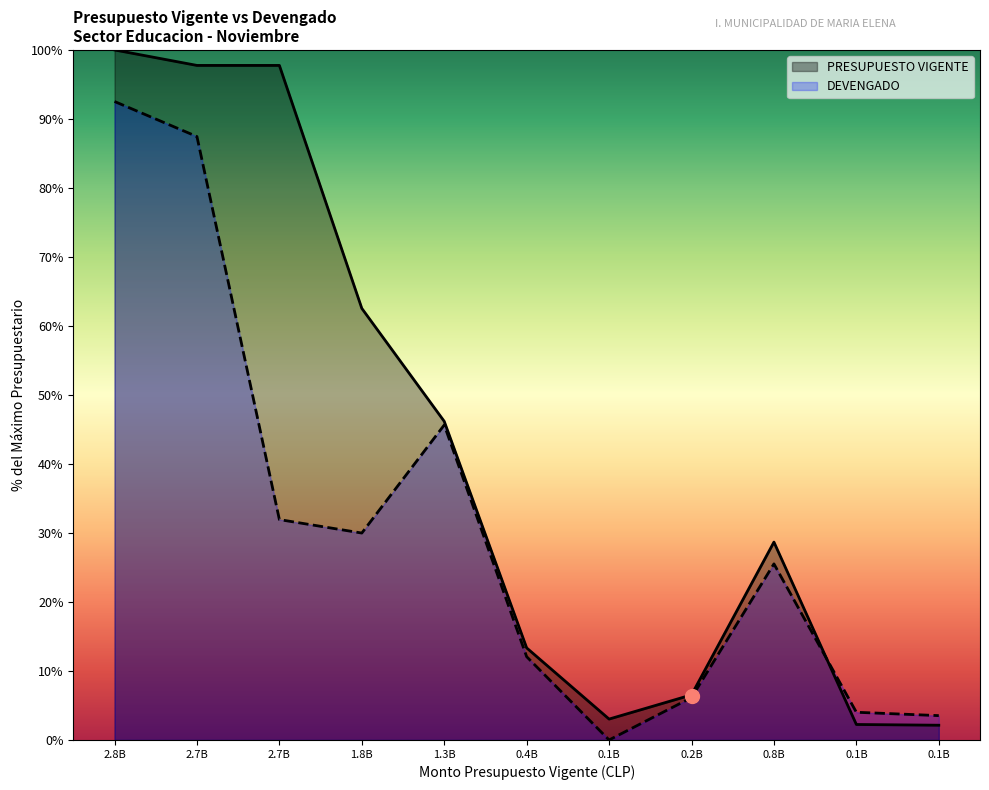

At which category is the sum across all series the highest?

2.8B